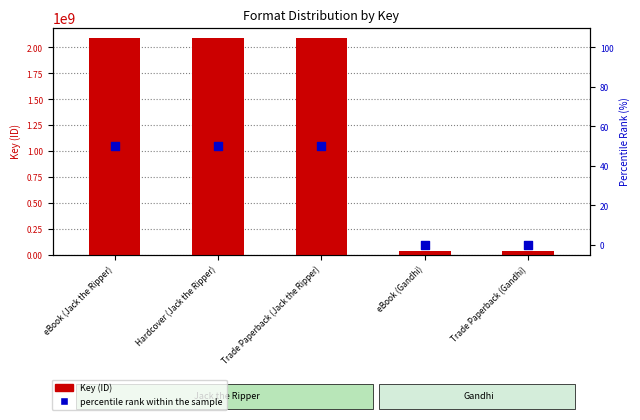

What are all the series names shown in the legend?

Key (ID), percentile rank within the sample